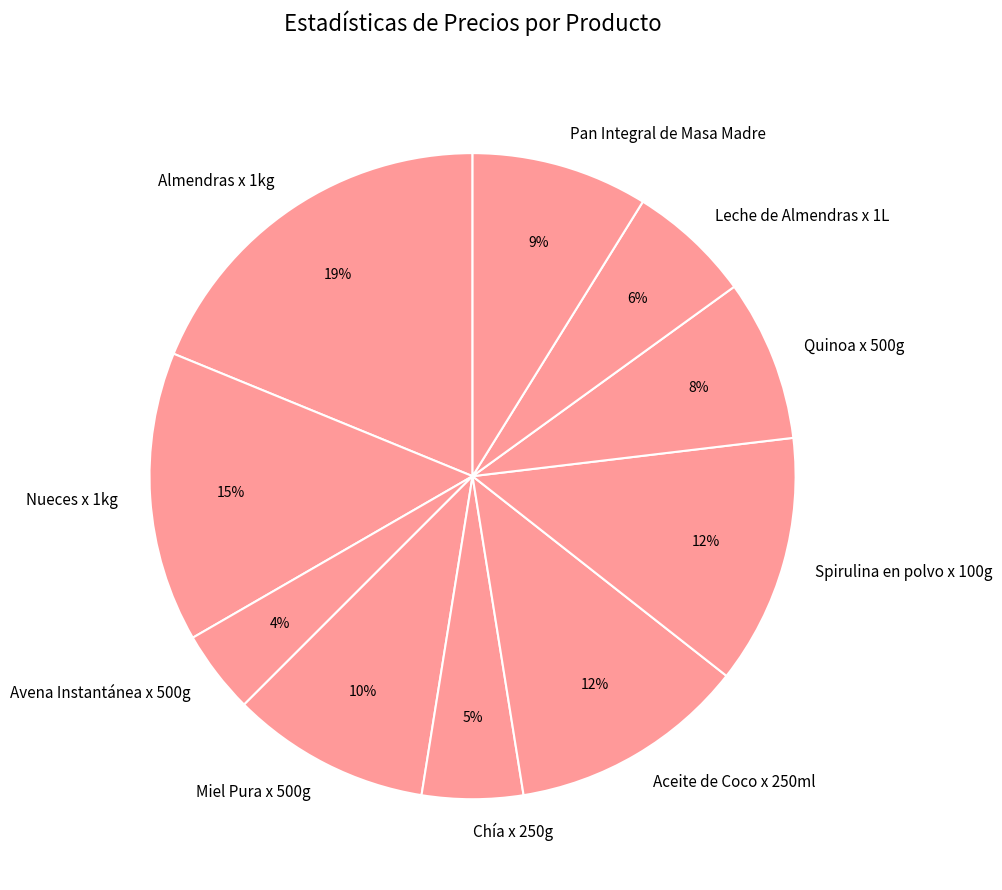

True or false: Miel Pura x 500g accounts for 10% of the total.

True